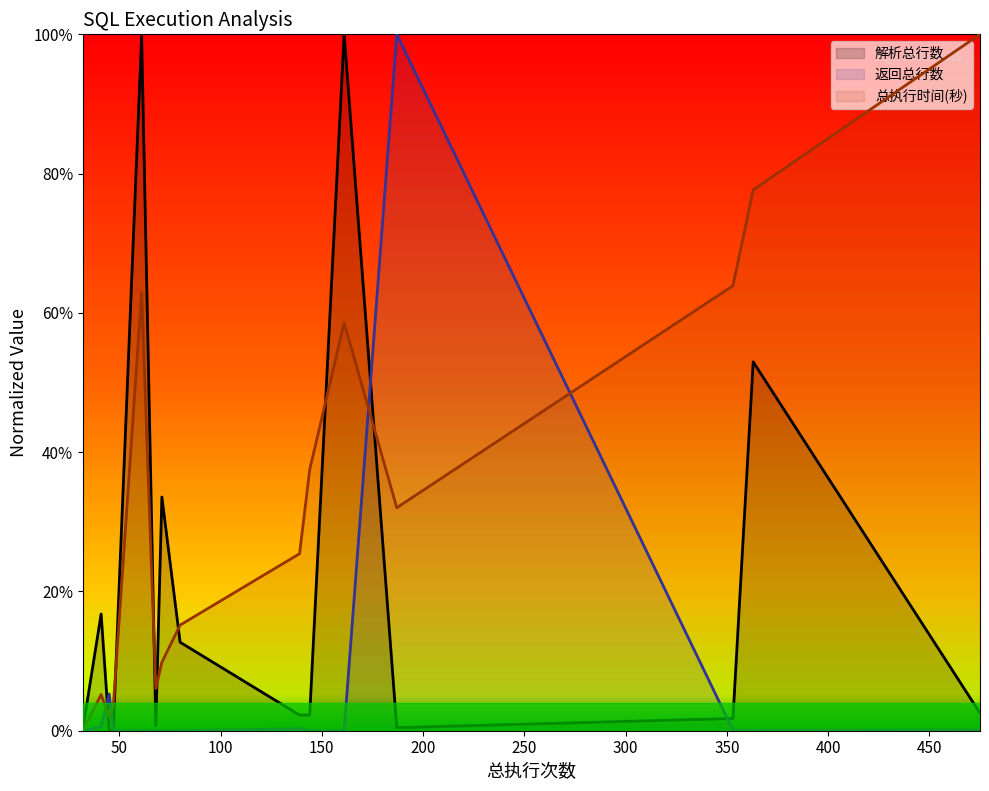

Rank the series by their maximum value, from highest to lowest.

解析总行数, 返回总行数, 总执行时间(秒)